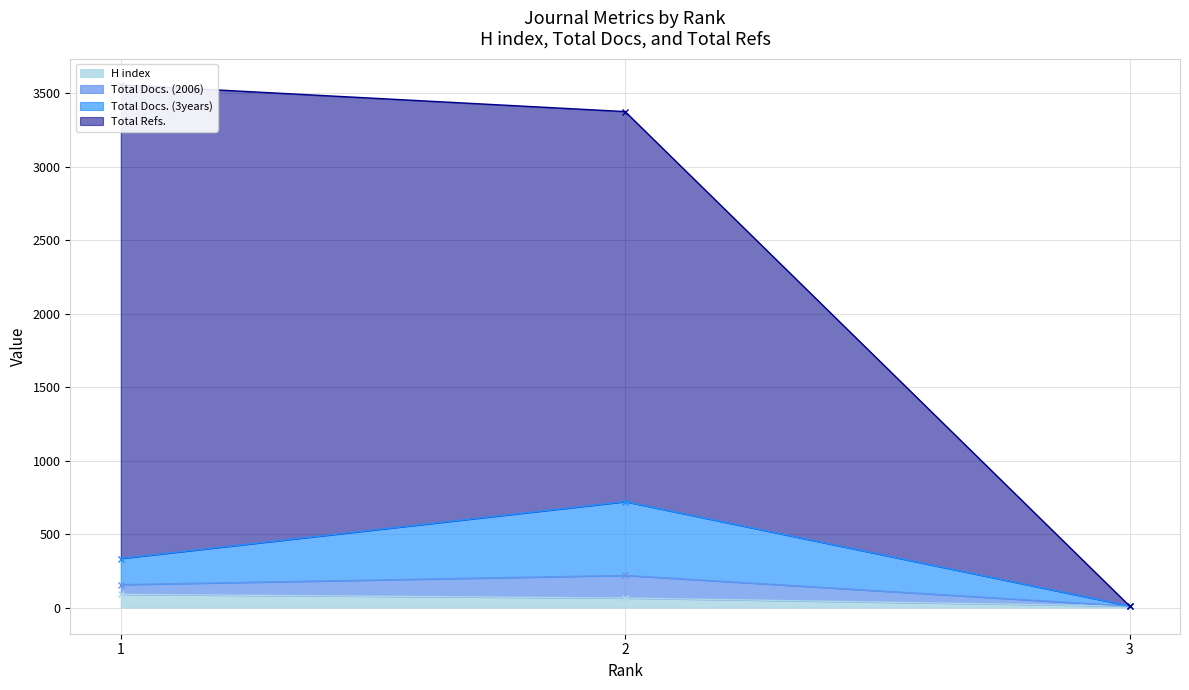

The H index series shows 65 at 2. True or false?

True